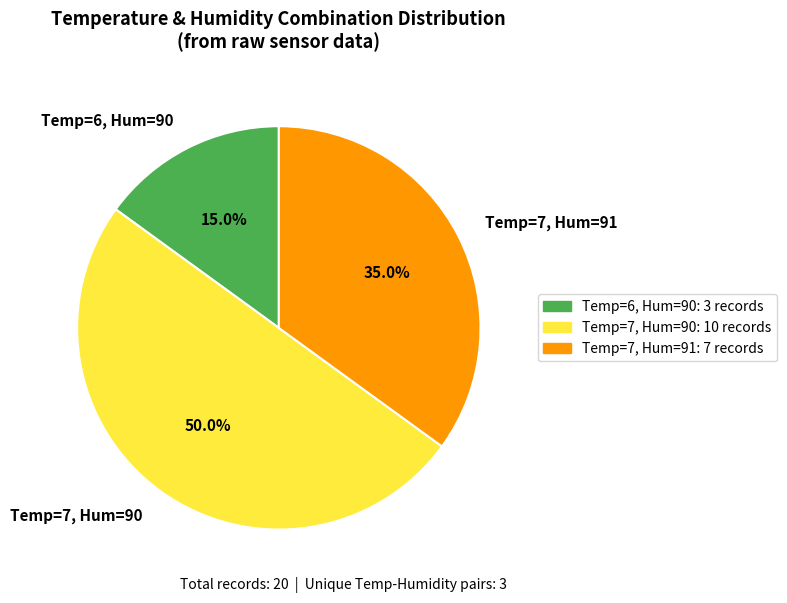

Does Temp=7, Hum=91 represent more than half of the total?

No